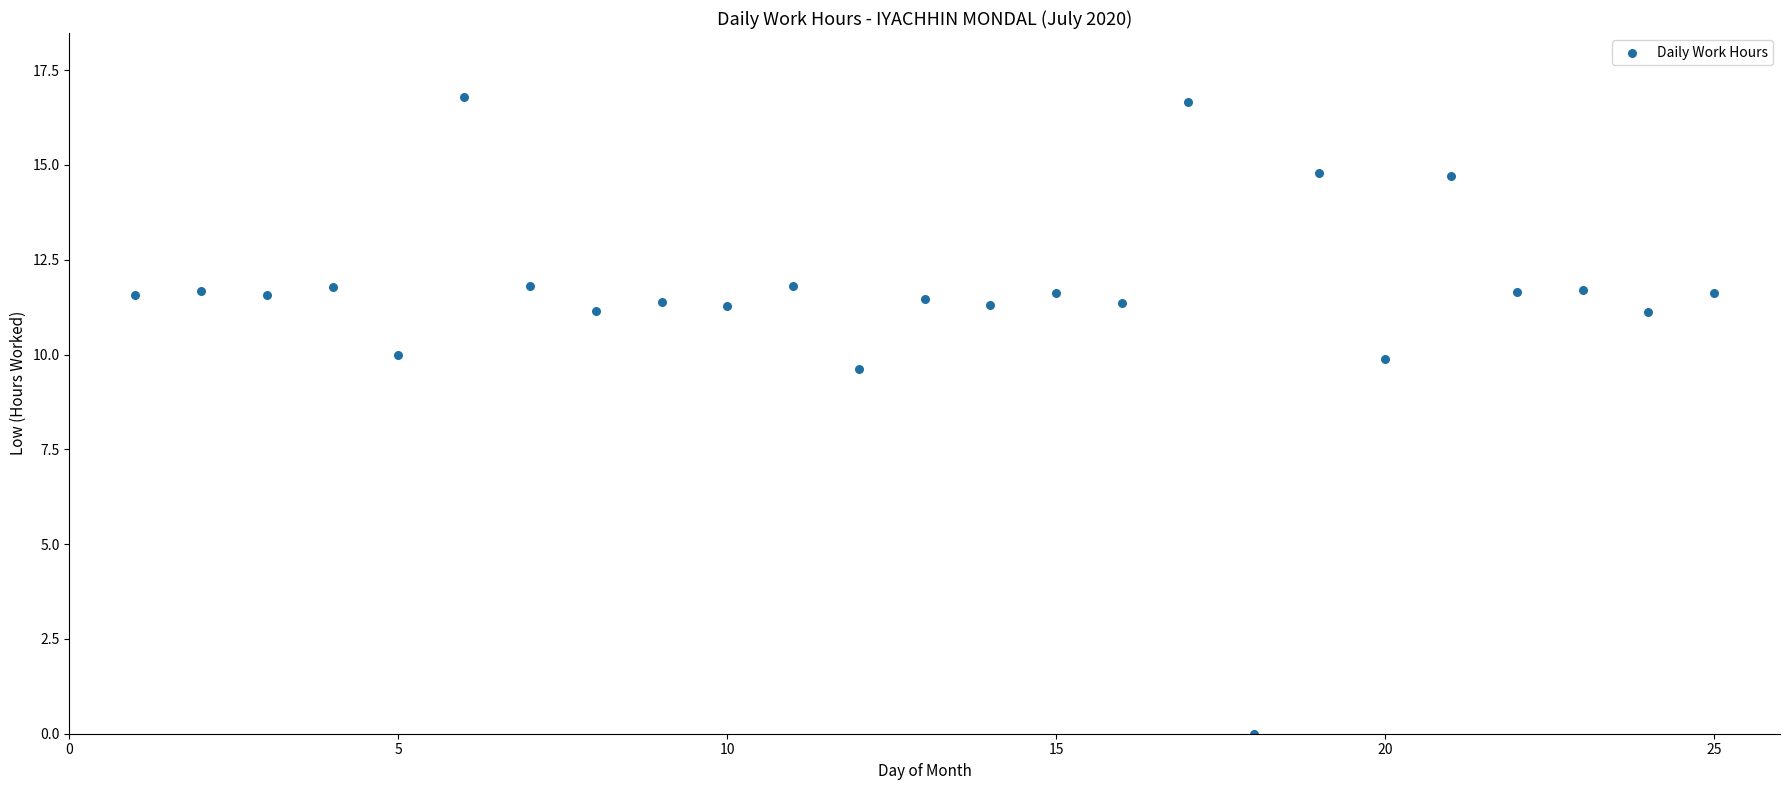

What Y value in the scatter plot is closest to 8?

9.6